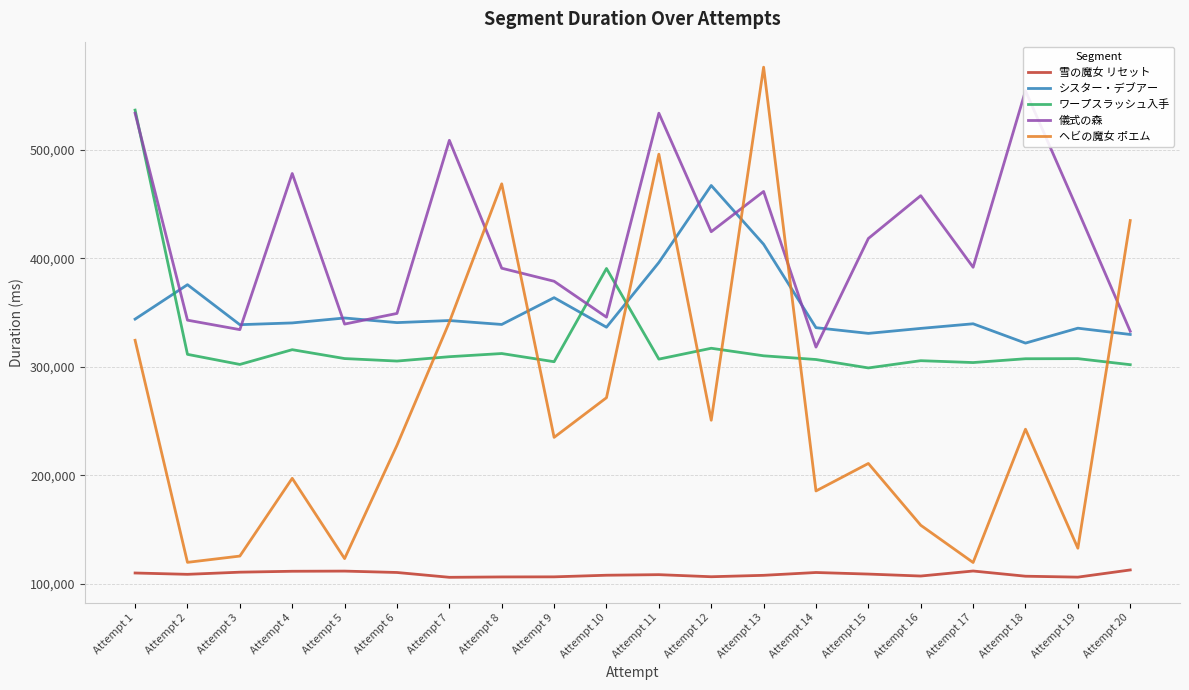

What is the sum of the 雪の魔女 リセット values at Attempt 19 and Attempt 20?

219104